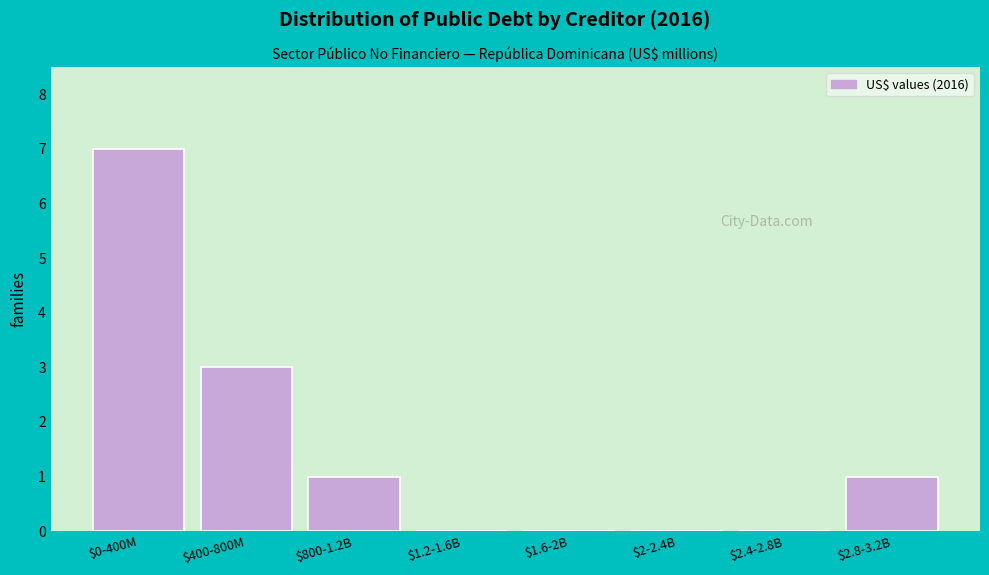

What is the greatest value displayed?

7